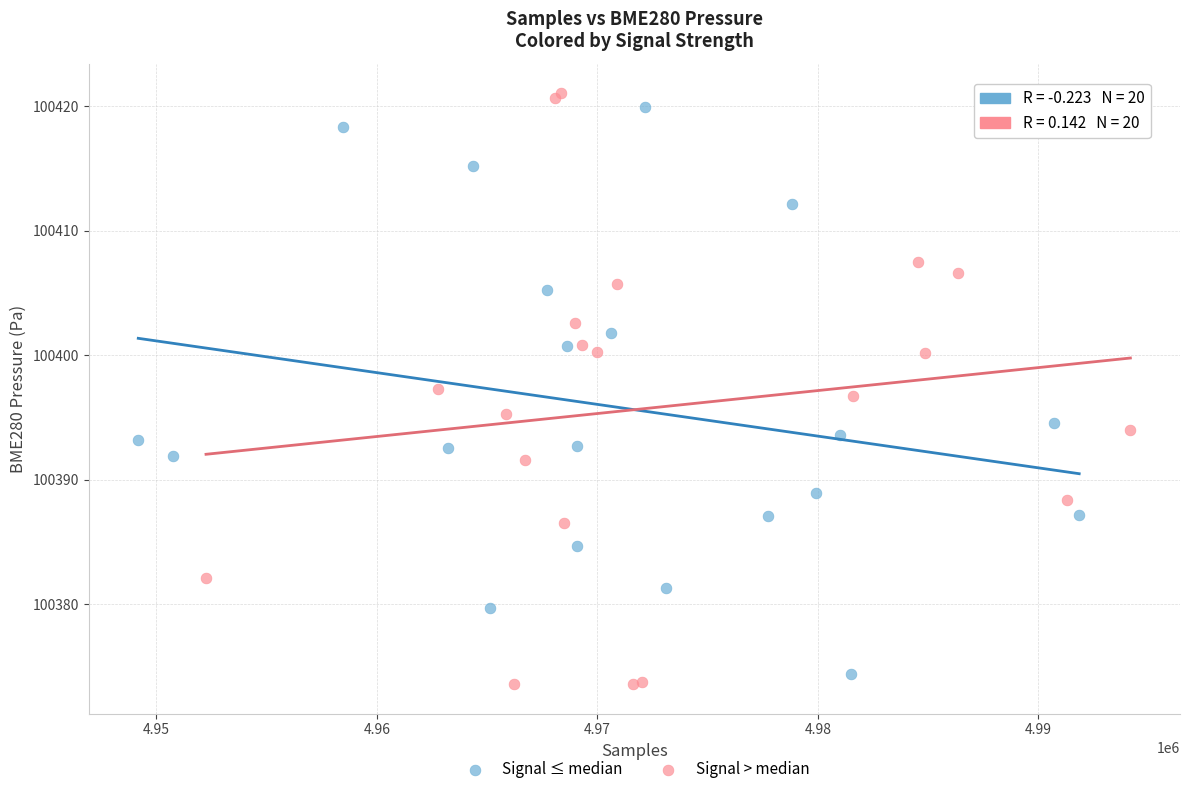

Which series reaches the minimum Y coordinate?

Signal > median